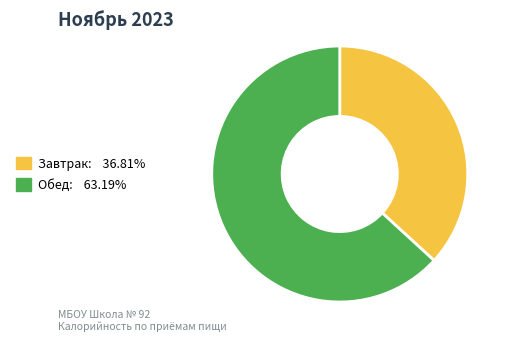

Which has a higher value, Завтрак or Обед?

Обед